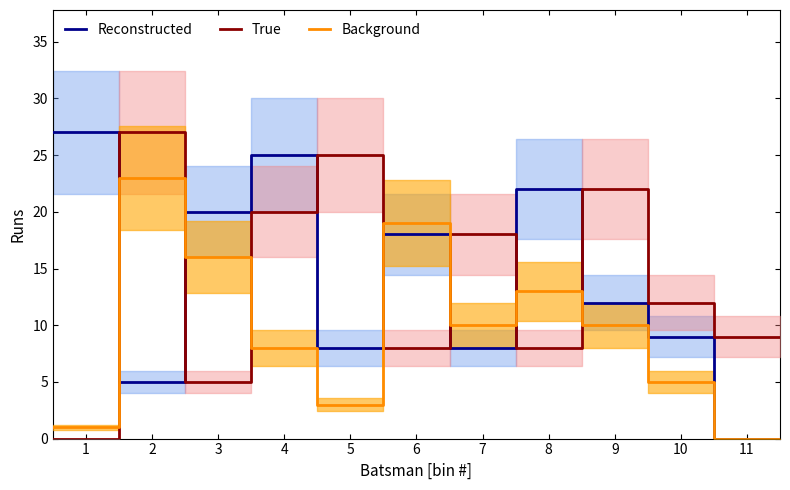

Is this an area chart (filled region under the line)?

No